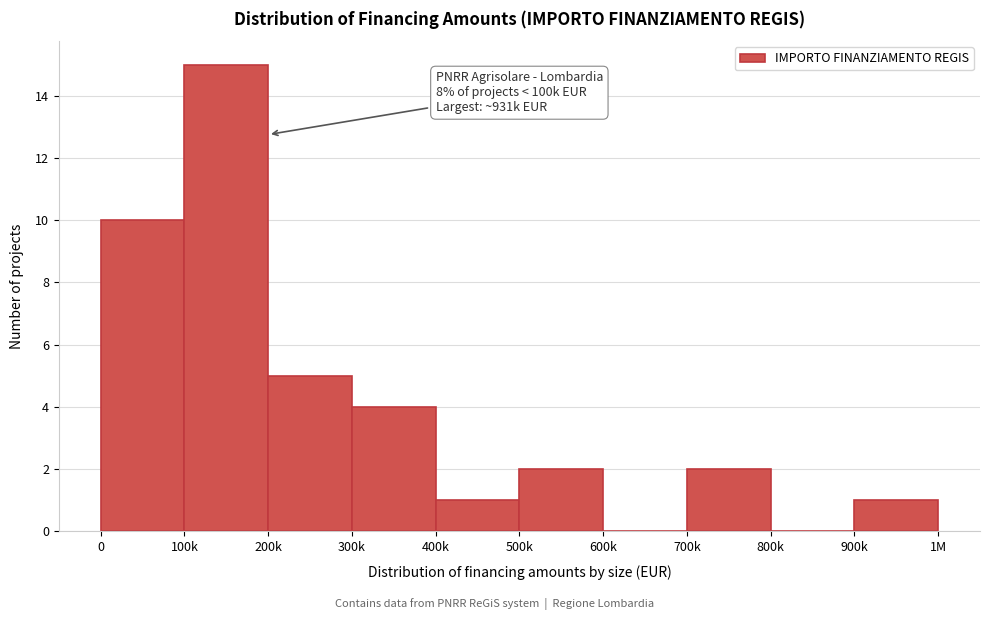

Reading left to right, what are all the values shown in this chart?

0=10	100k=15	200k=5	300k=4	400k=1	500k=2	600k=0	700k=2	800k=0	900k=1